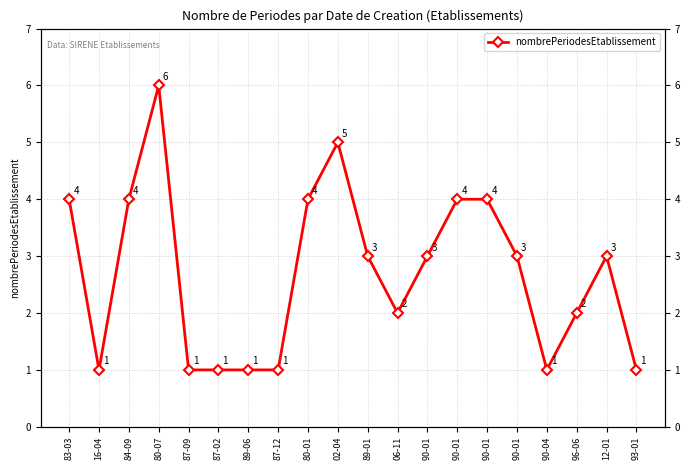

List the labels in order of value, largest first.

80-07, 02-04, 83-03, 84-09, 80-01, 90-01, 90-01, 89-01, 90-01, 90-01, 12-01, 06-11, 96-06, 16-04, 87-09, 87-02, 89-06, 87-12, 90-04, 93-01